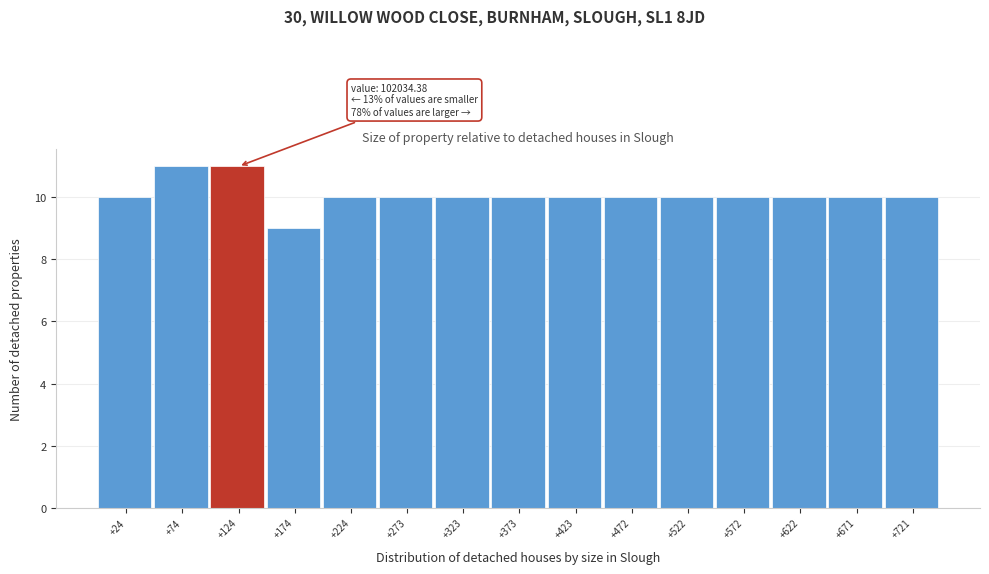

Reading left to right, what are all the values shown in this chart?

+24=10	+74=11	+124=11	+174=9	+224=10	+273=10	+323=10	+373=10	+423=10	+472=10	+522=10	+572=10	+622=10	+671=10	+721=10